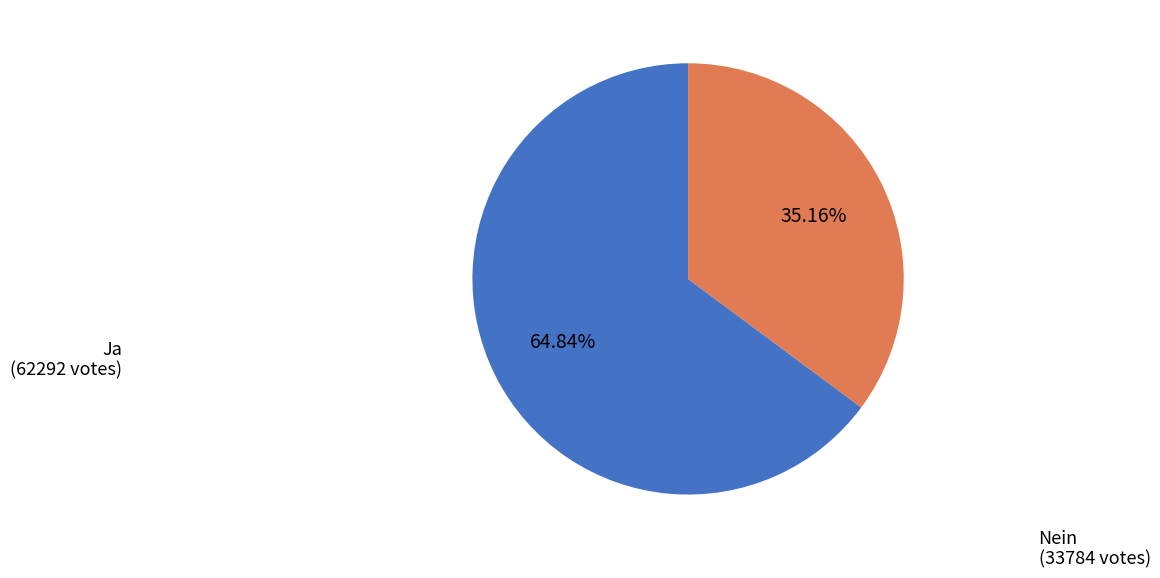

Is it true that Ja is 65% of the pie?

True